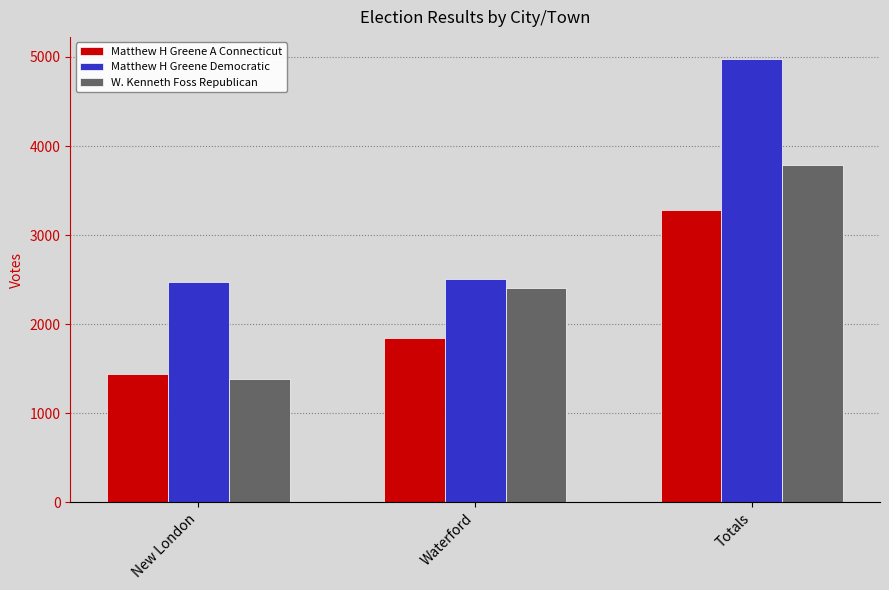

Where is W. Kenneth Foss Republican nearest to the value 2582?

Waterford